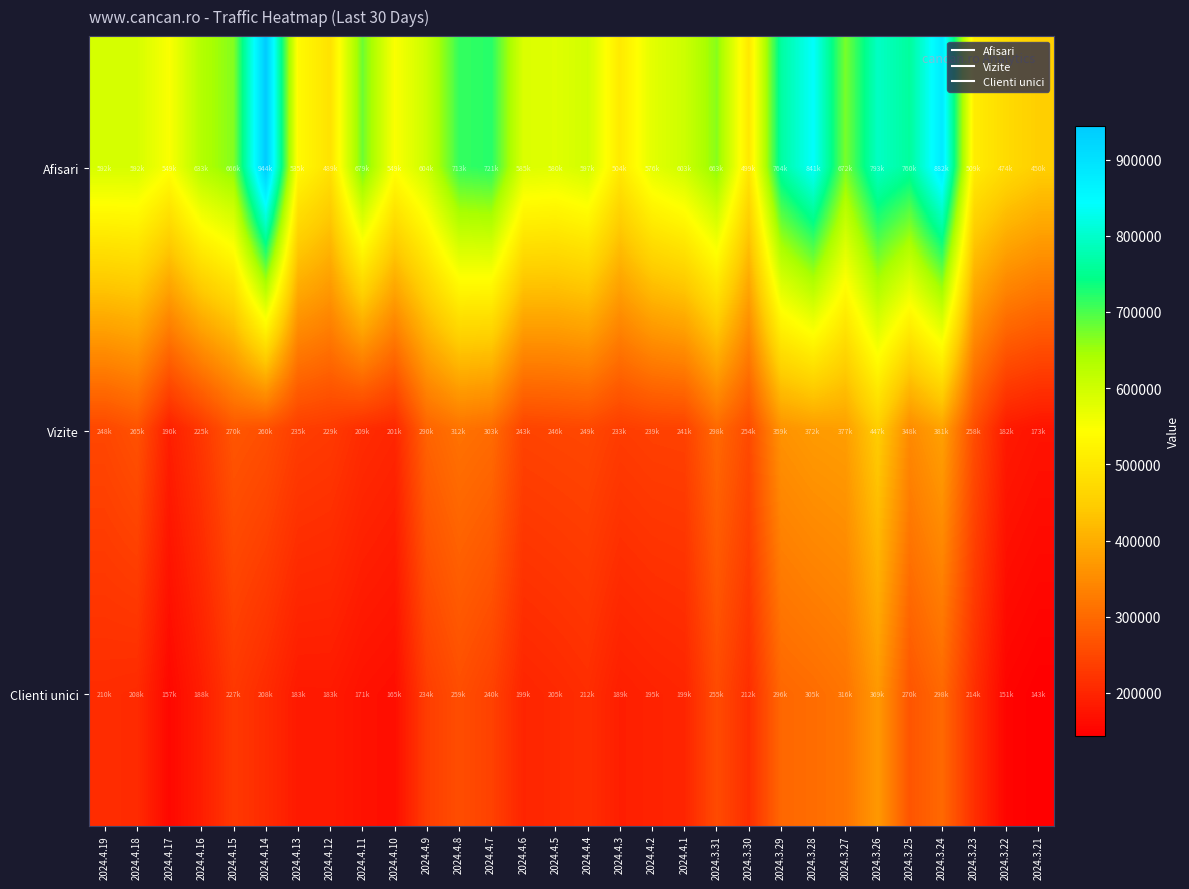

How many categories are shown in the chart?

30